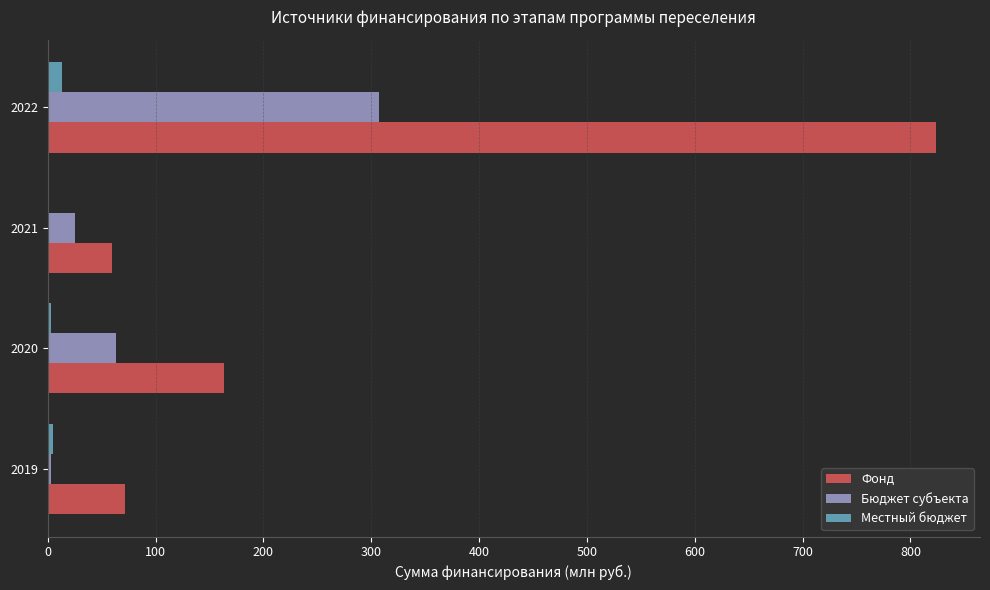

How many categories are shown in the chart?

4